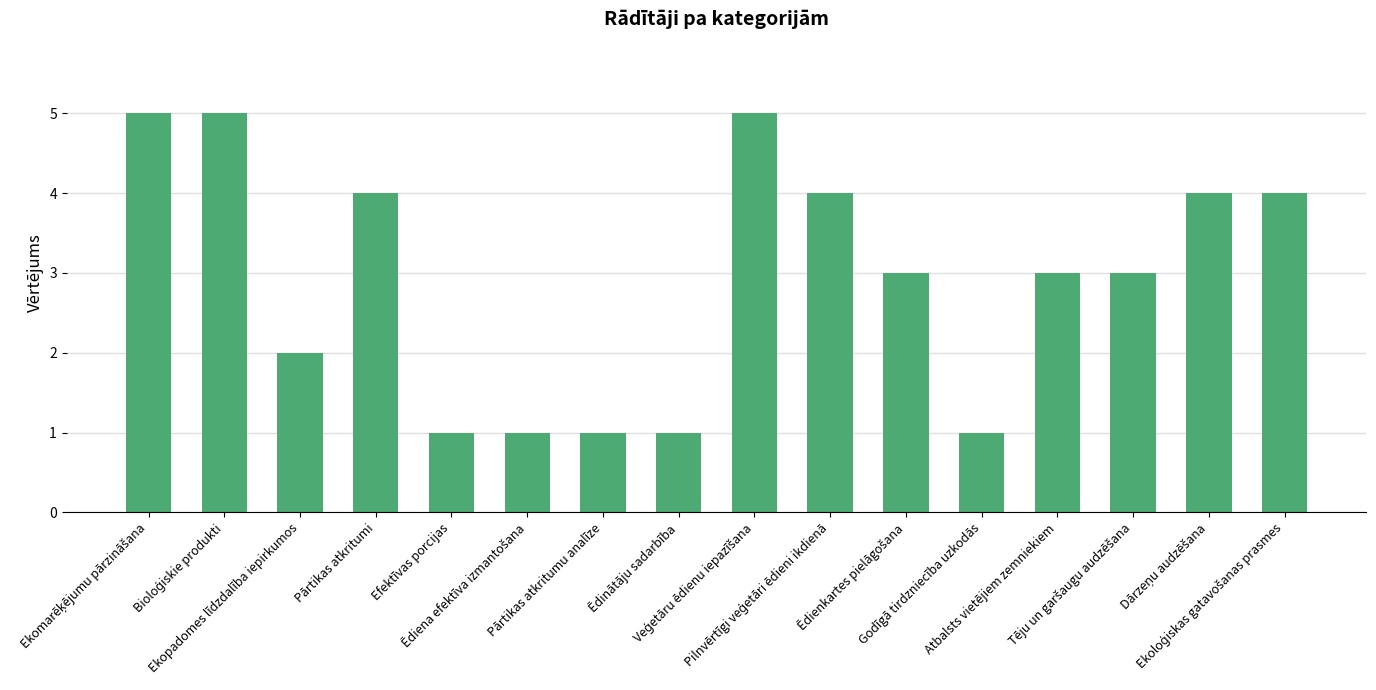

What is the greatest value displayed?

5